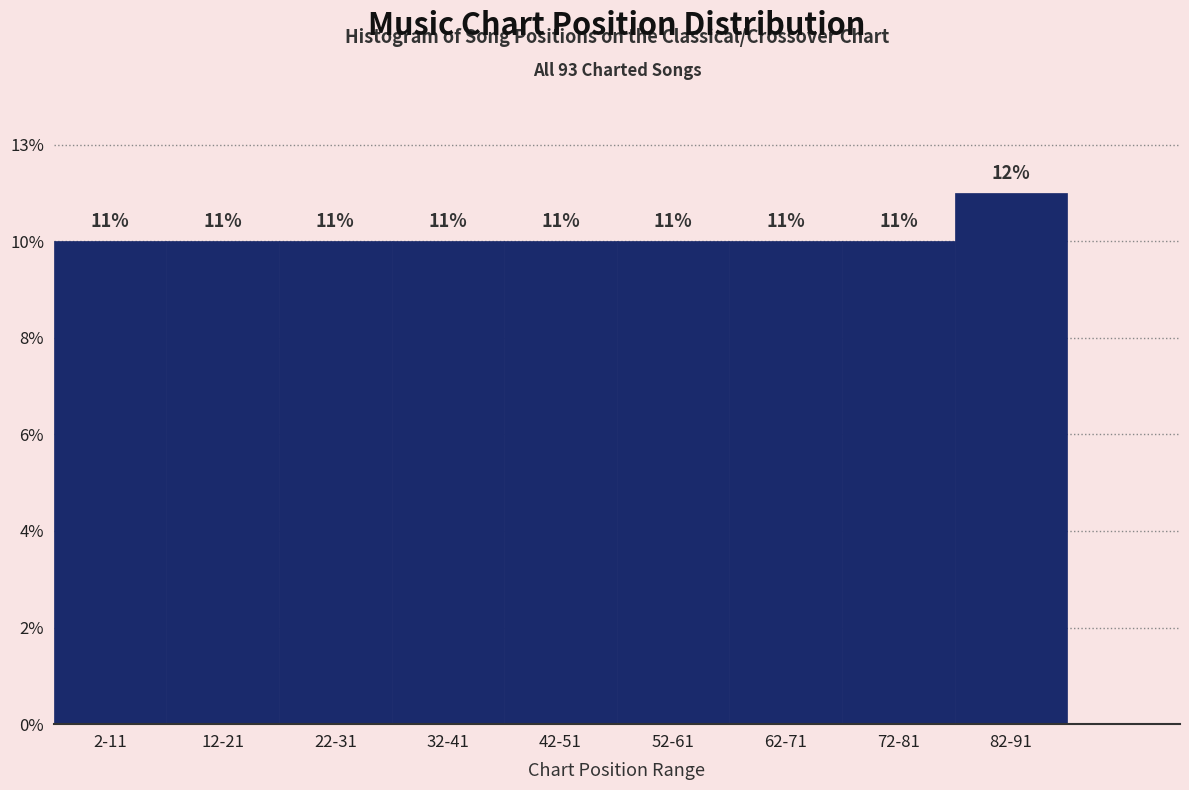

Does the chart contain any negative values?

No